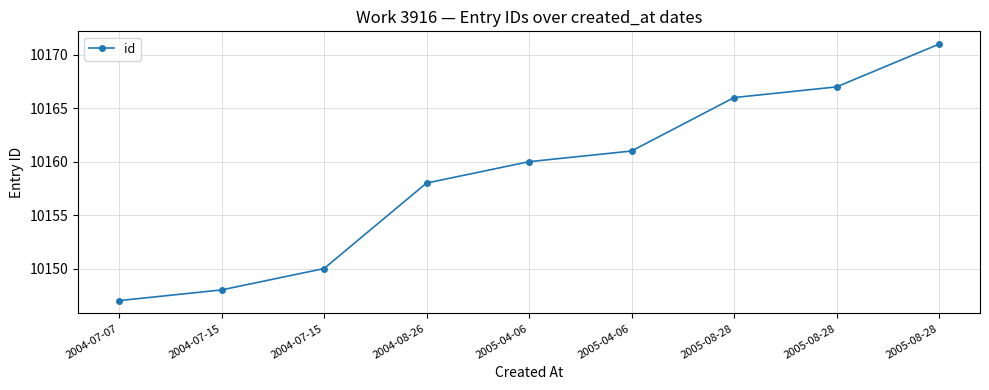

What is the difference between the maximum and minimum values?

24